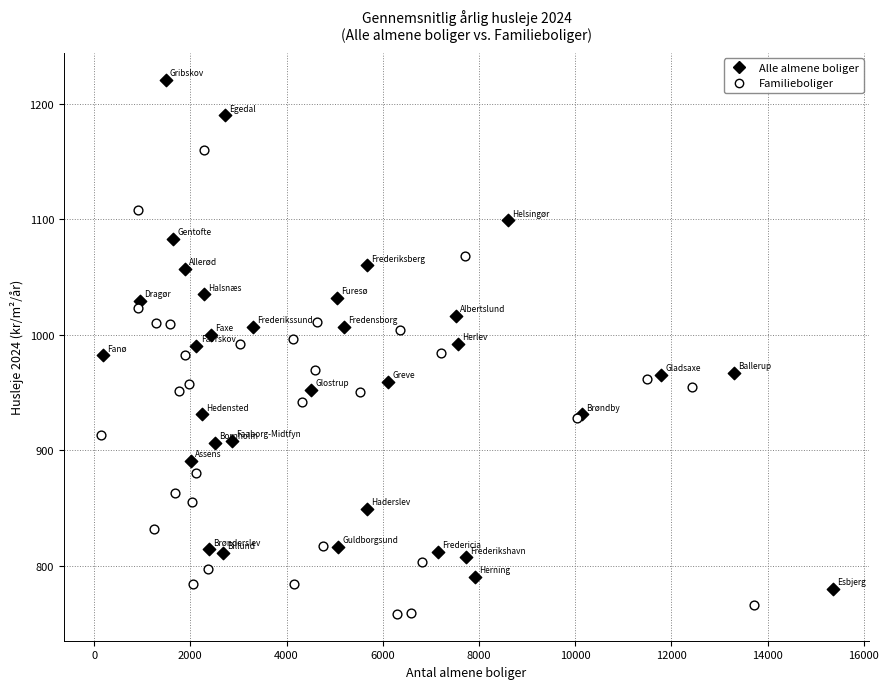

Which series contains the highest Y value?

Alle almene boliger